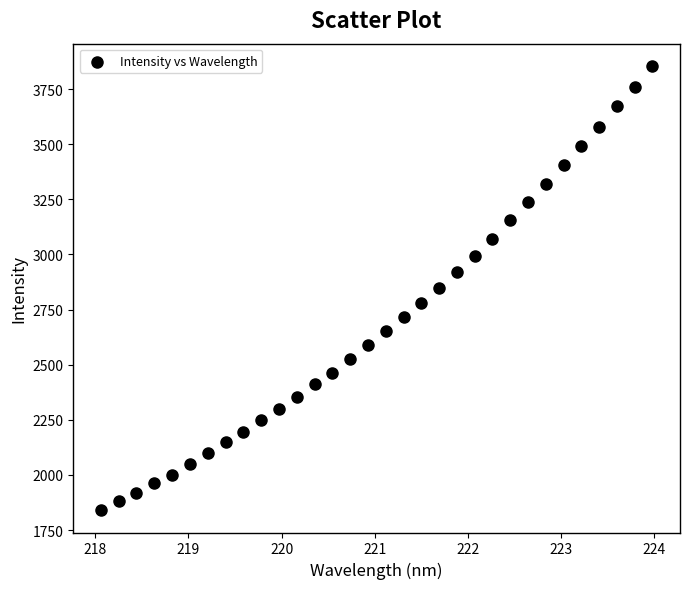

What is the range of Y values (max minus min)?

2016.0